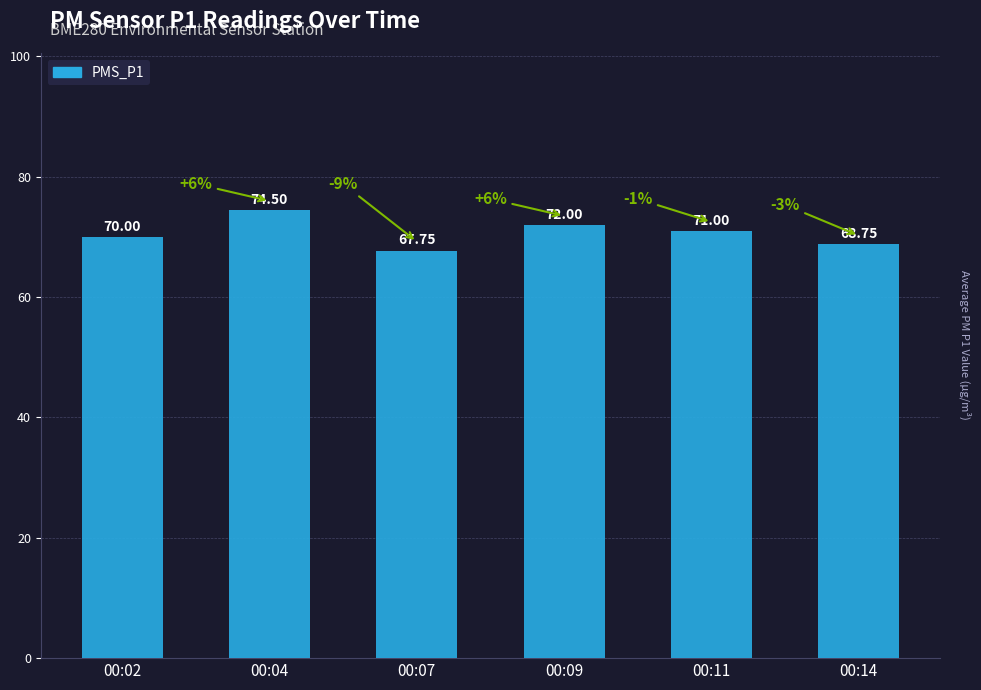

At which category does the chart reach its minimum across all series?

00:07